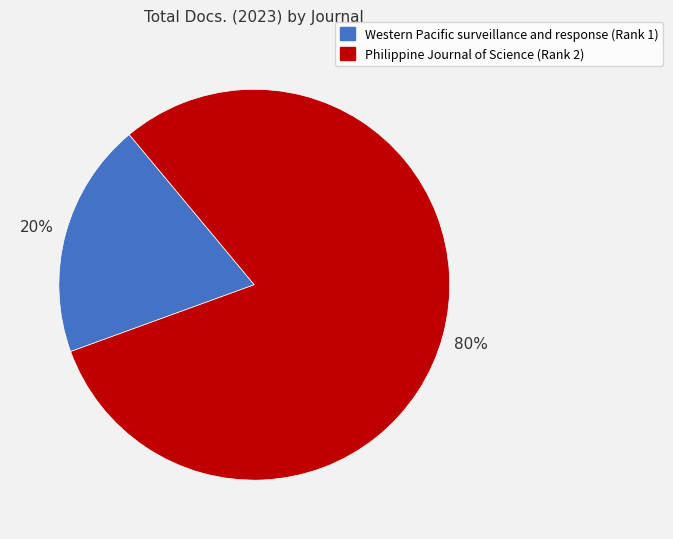

Rank the categories by value from lowest to highest.

Western Pacific surveillance and response (Rank 1), Philippine Journal of Science (Rank 2)